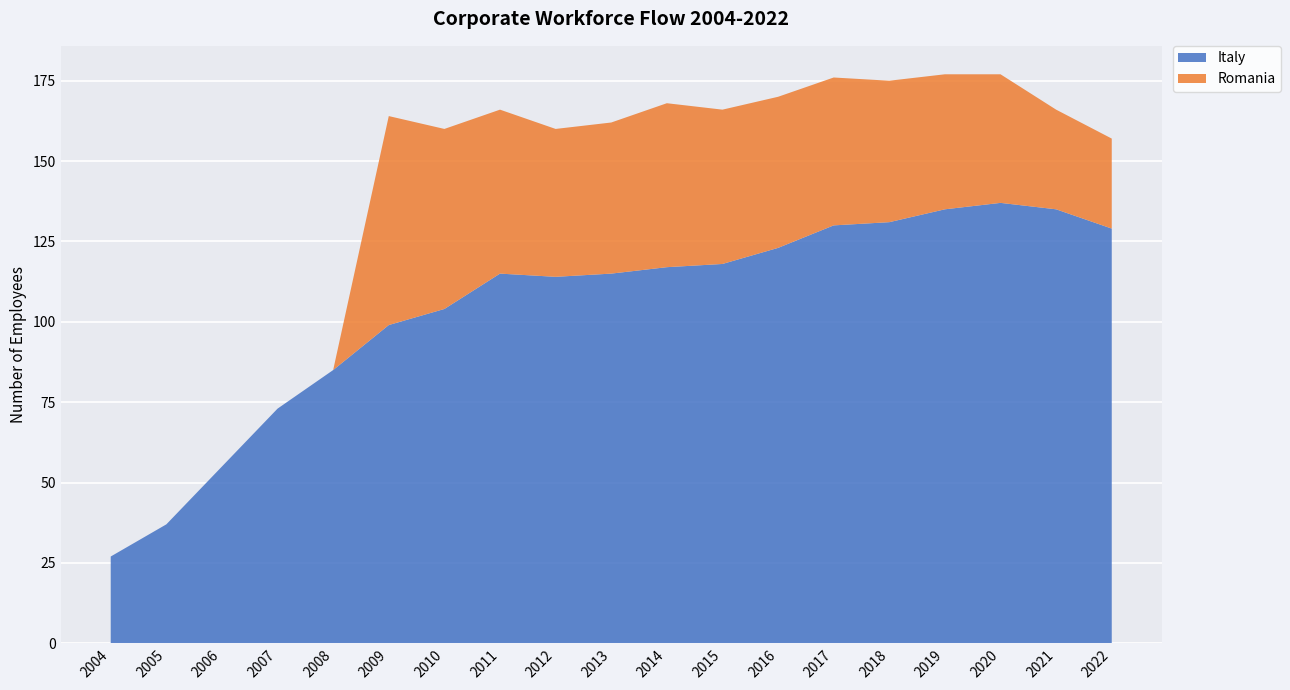

Reading right to left, transcribe all the data shown in this chart.

Italy: 129	135	137	135	131	130	123	118	117	115	114	115	104	99	85	73	55	37	27
Romania: 28	31	40	42	44	46	47	48	51	47	46	51	56	65	0	0	0	0	0